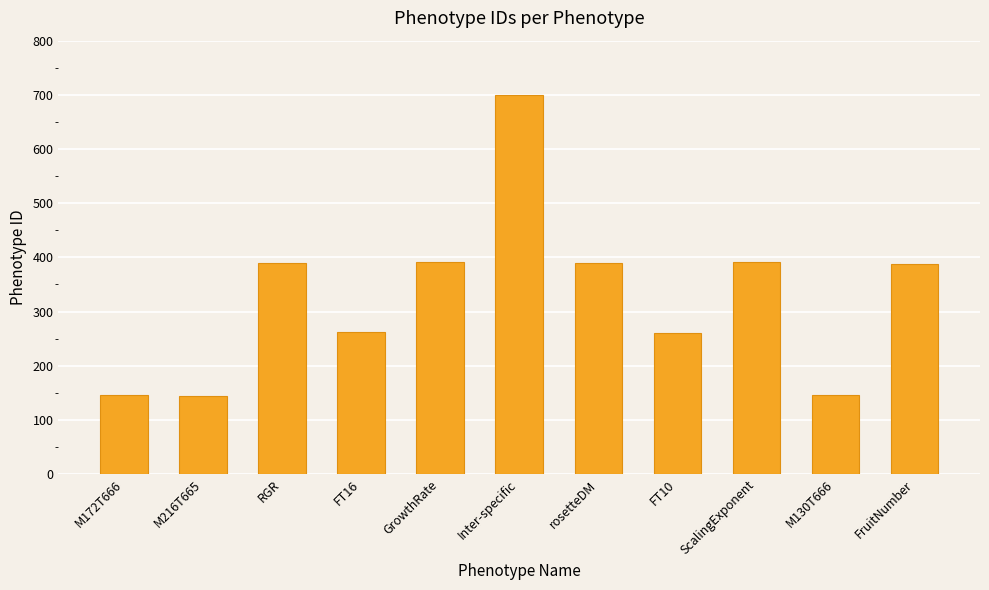

What is the average value?

328